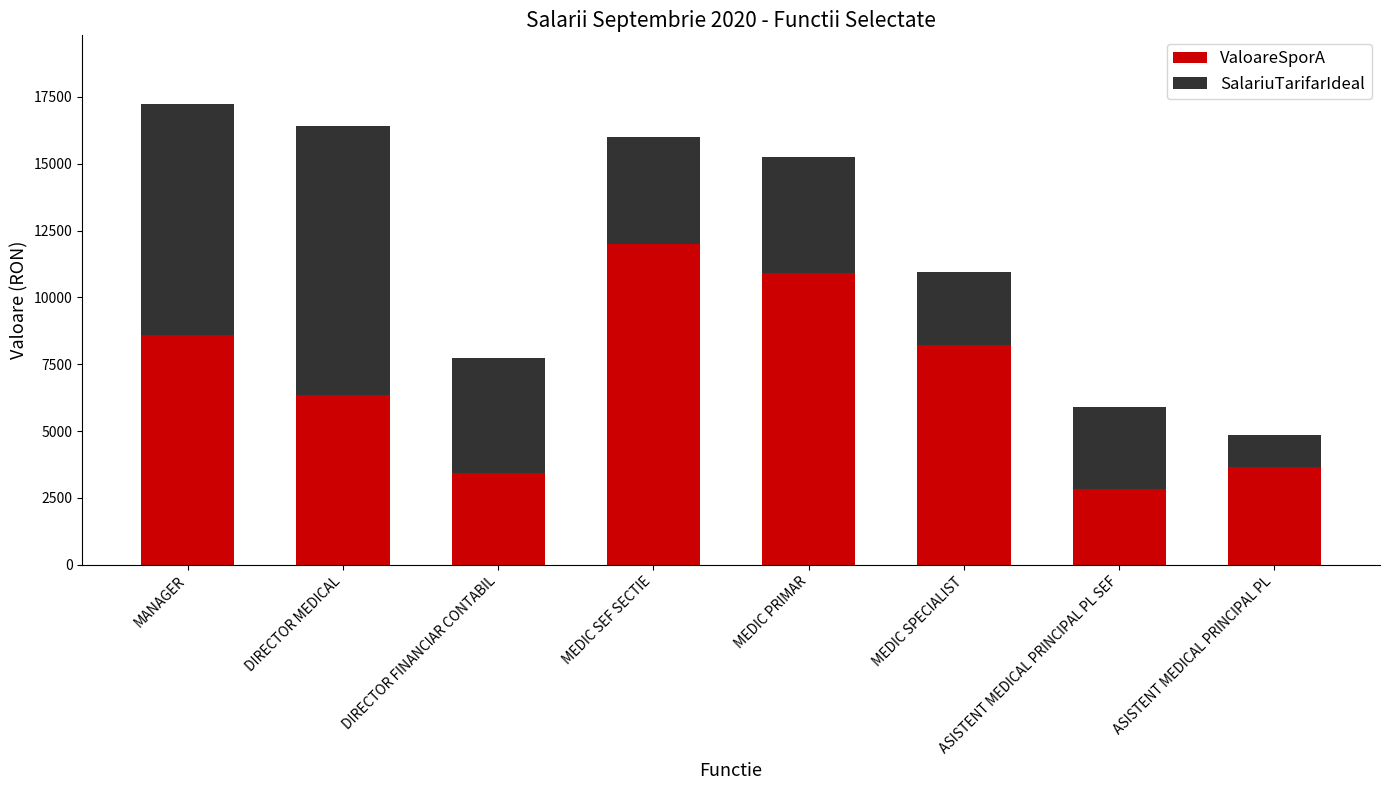

At which category is the sum across all series the highest?

MANAGER